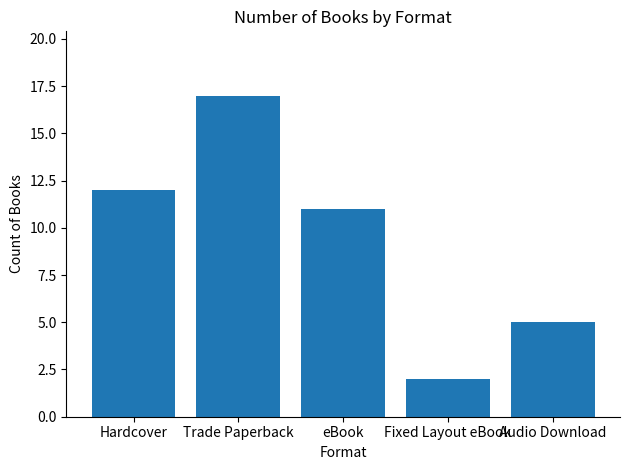

Is it true that the value at Audio Download is 5?

True